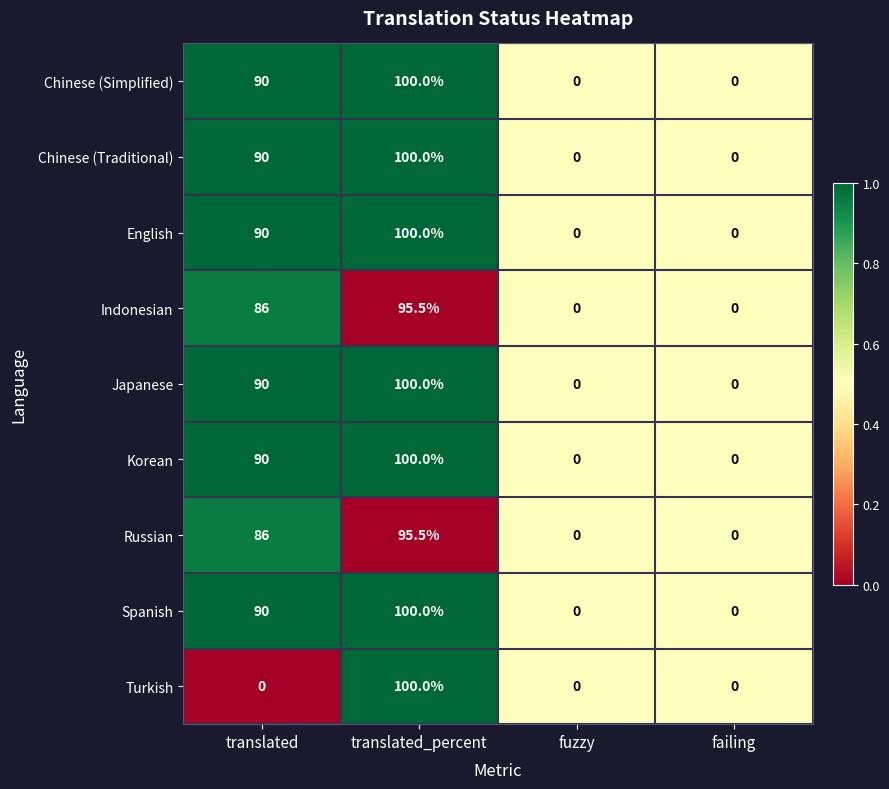

True or false: Turkish has a value of 50.2 at translated.

False